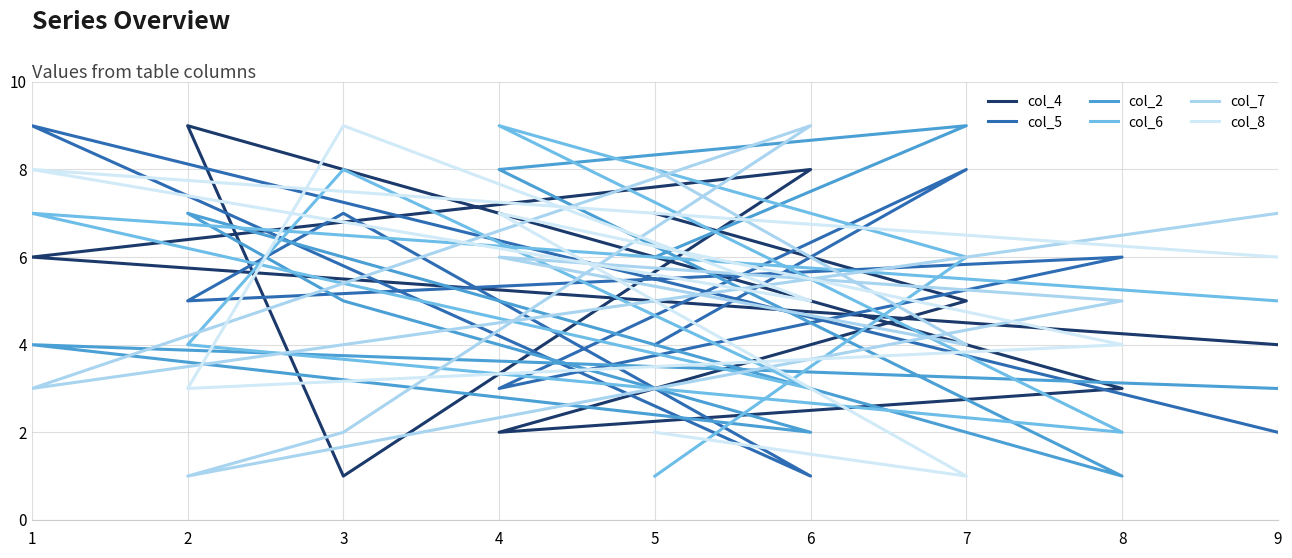

Which series ends up on top after the final intersection of col_4 and col_5?

col_4